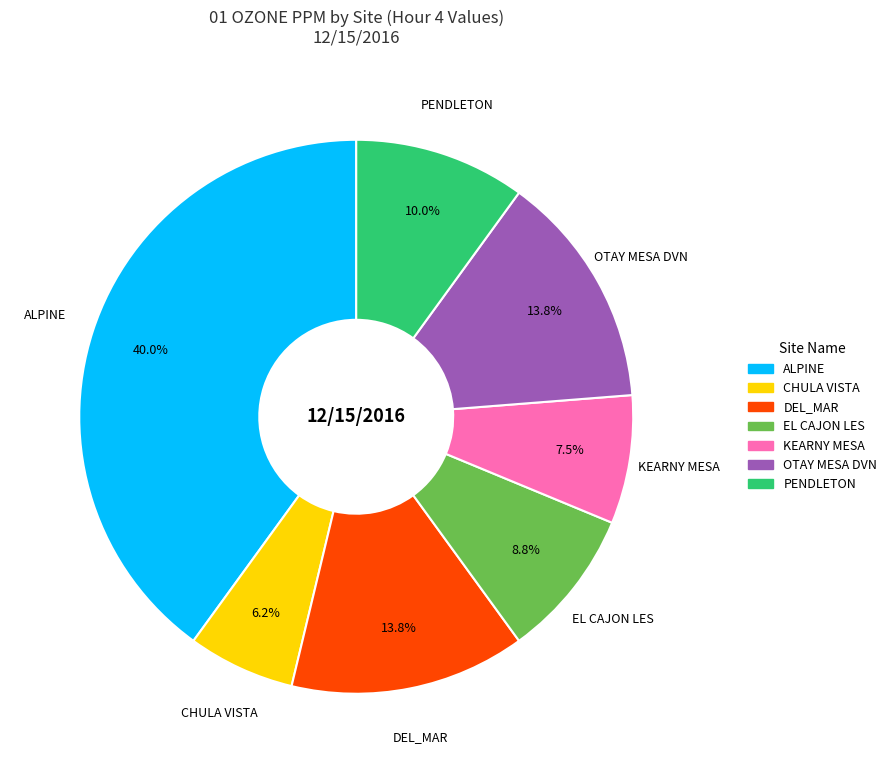

Count the number of slices in the pie.

7